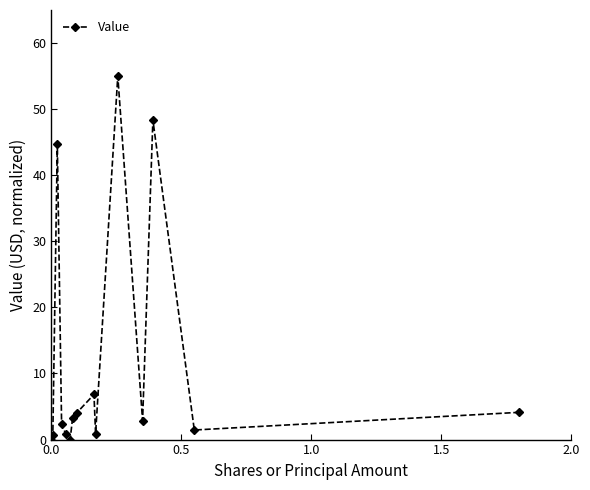

What is the difference between the second highest and minimum values?

48.4